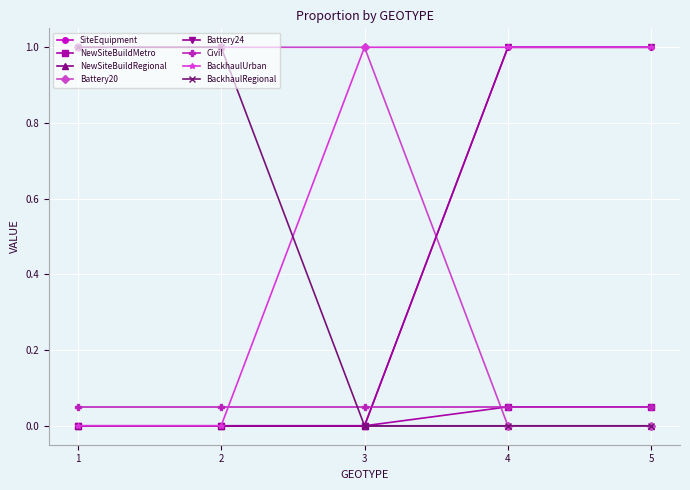

True or false: Battery20 and BackhaulRegional cross at least once.

False